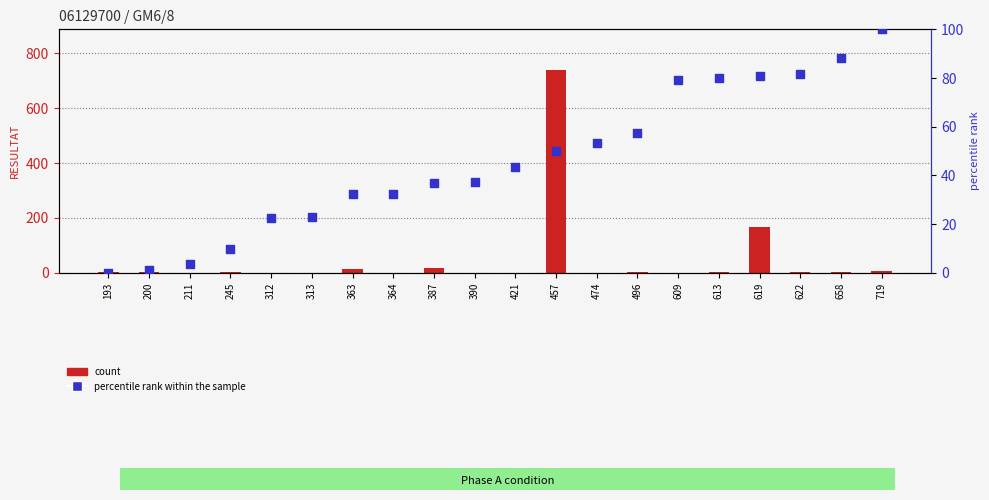

Which series reaches the minimum Y coordinate?

count